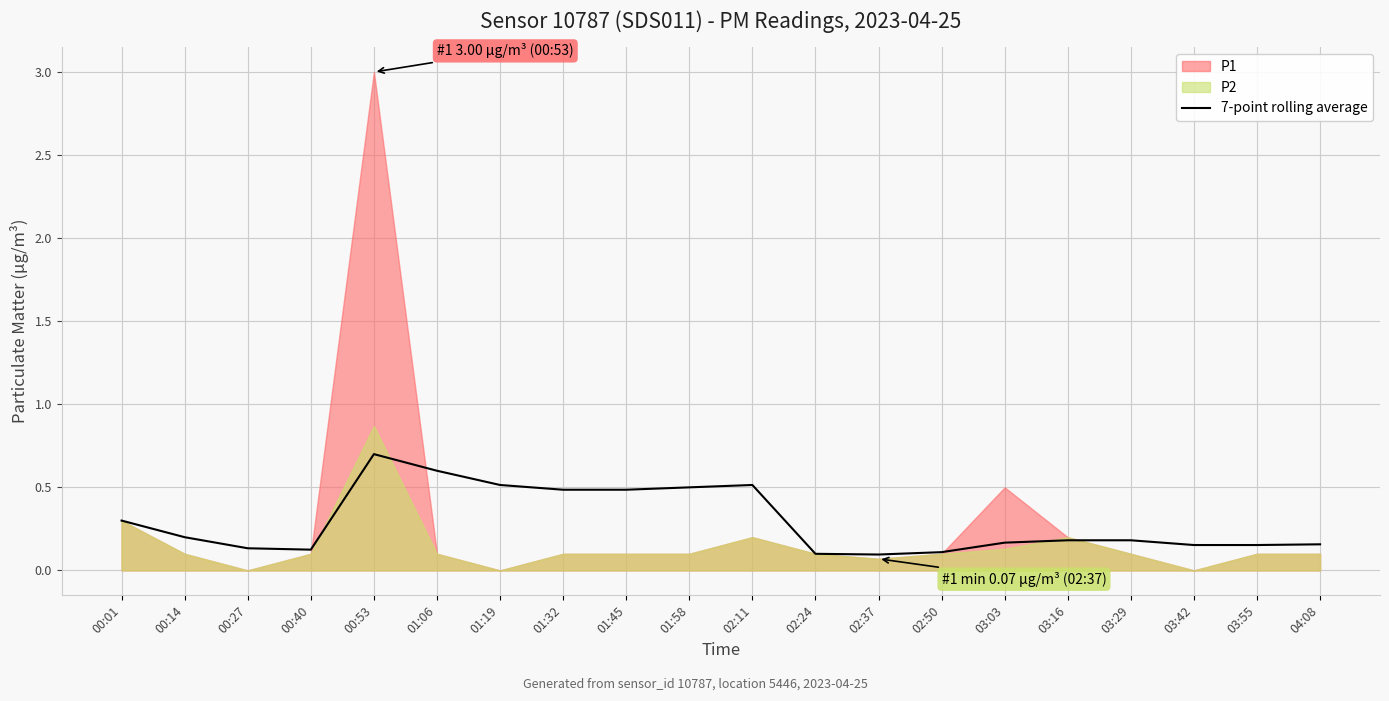

Where is the first local maximum?

00:53